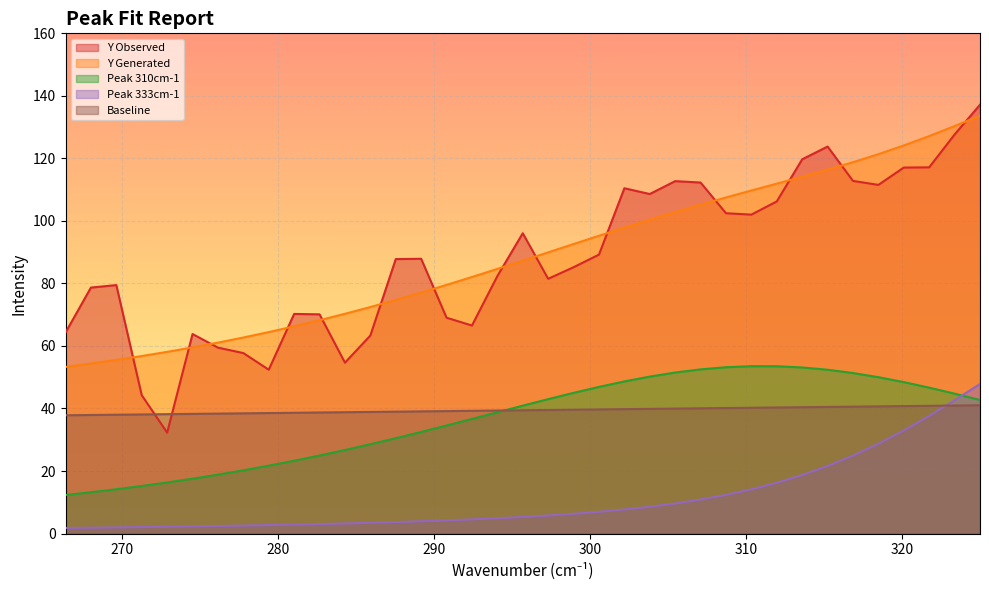

True or false: Peak 310cm-1 has a value of 13.2 at 267.9805.

True